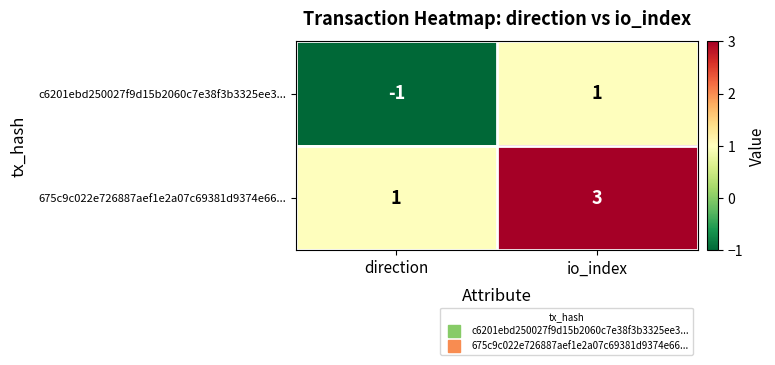

At how many categories does at least one series exceed 0?

2